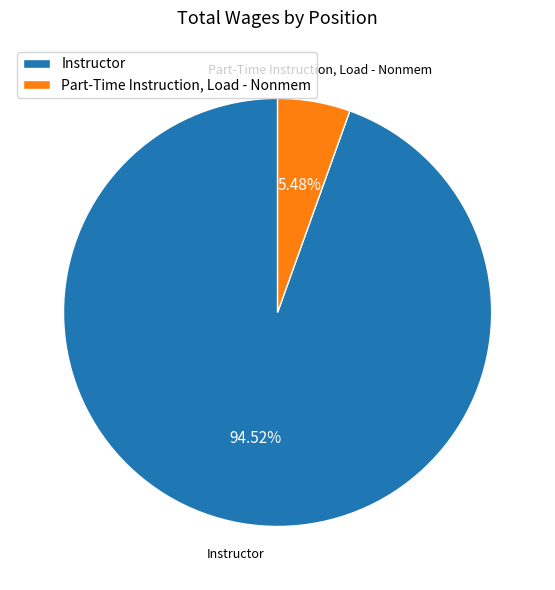

Rank the categories by value from highest to lowest.

Instructor, Part-Time Instruction, Load - Nonmem